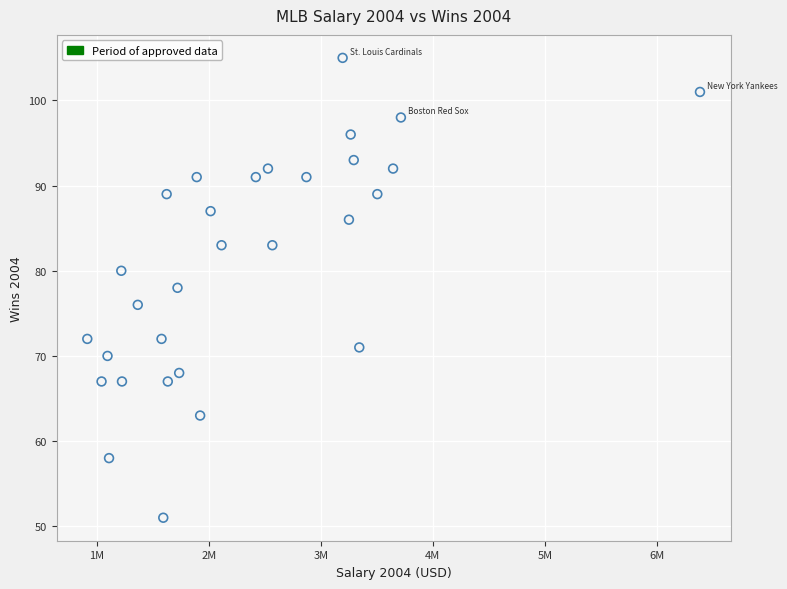

What is the range of X values (max minus min)?

5465061